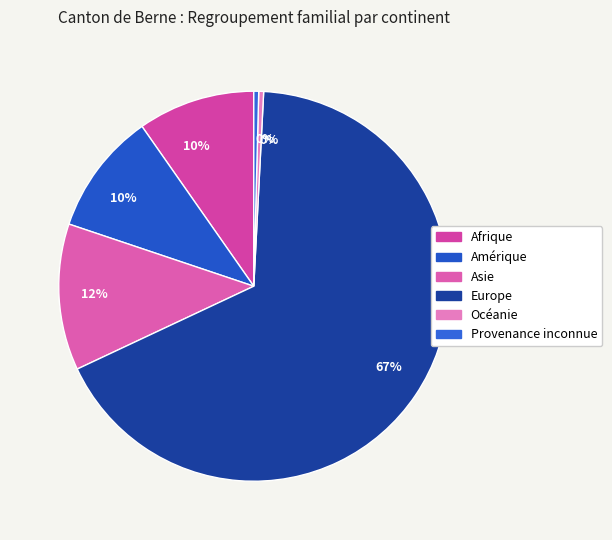

The Amérique slice represents 10% of the pie. True or false?

True